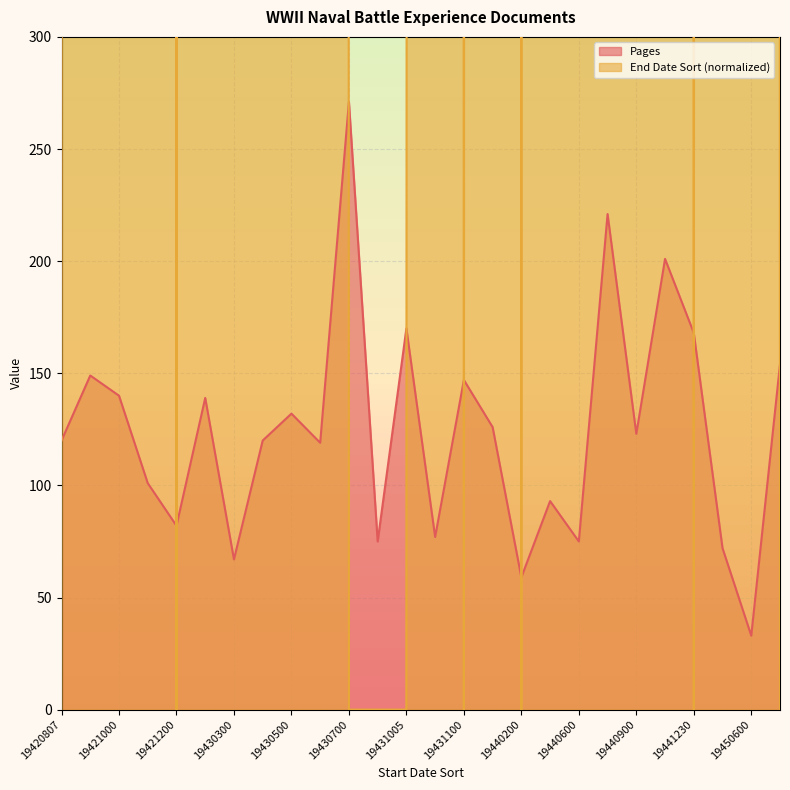

What is the difference between the maximum and minimum values in the Pages series?

238